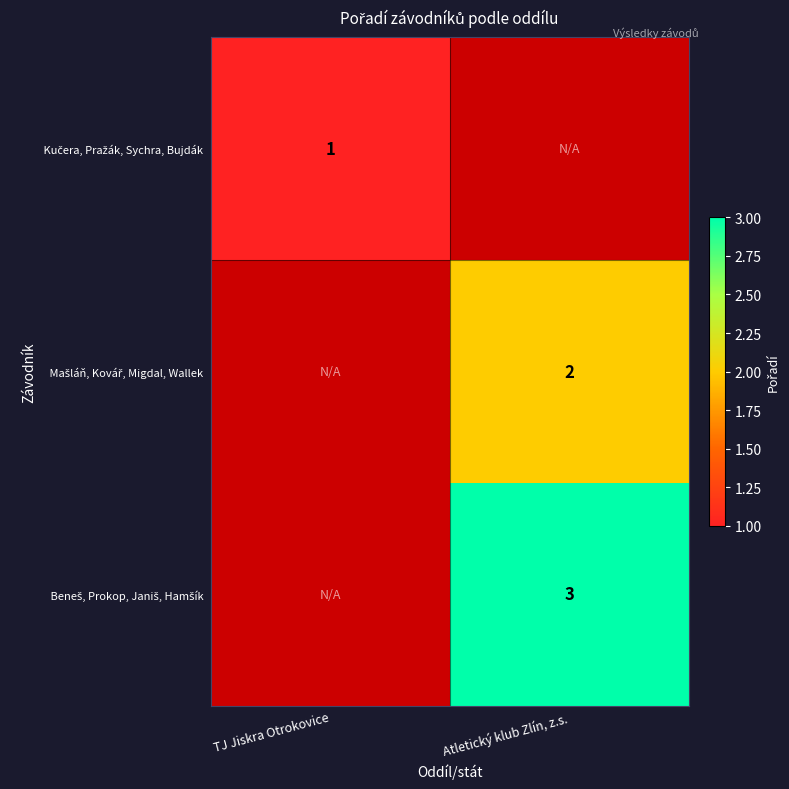

What is the smallest value displayed?

1.0